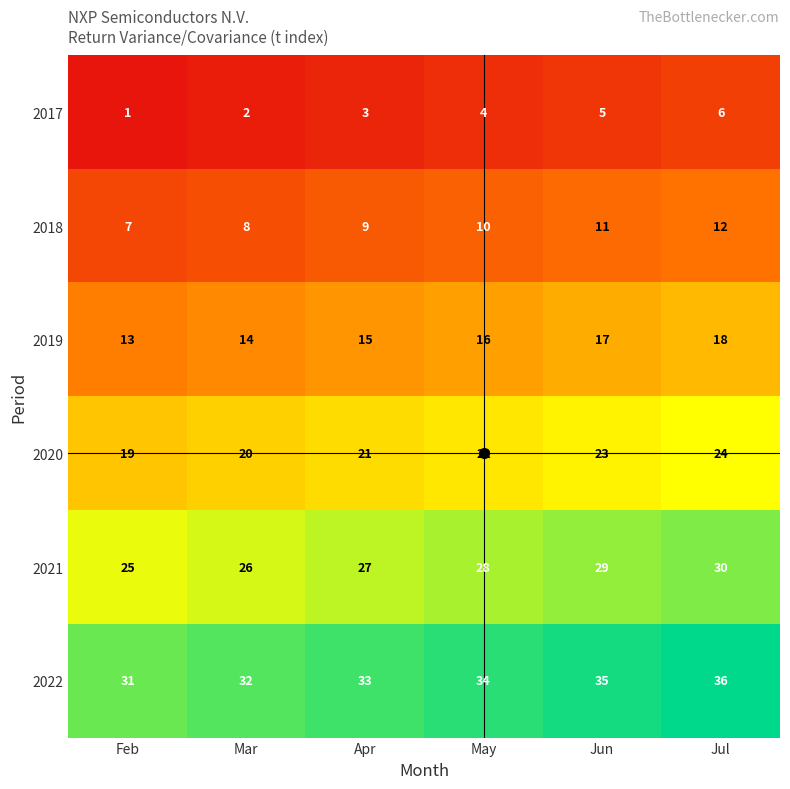

Which series has the largest total across all categories?

2022